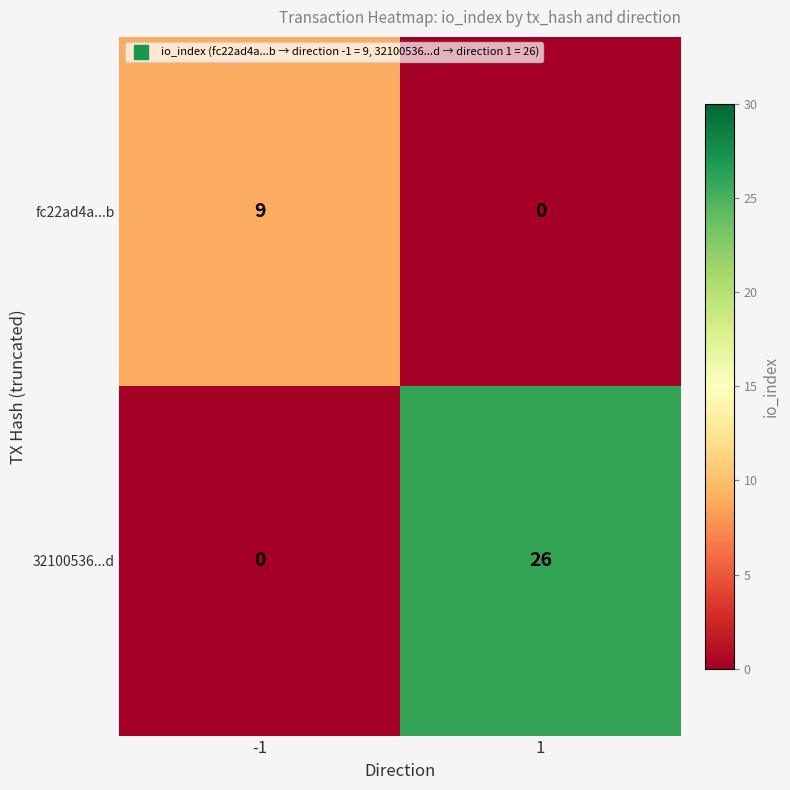

The 32100536...d series shows 9 at -1. True or false?

False